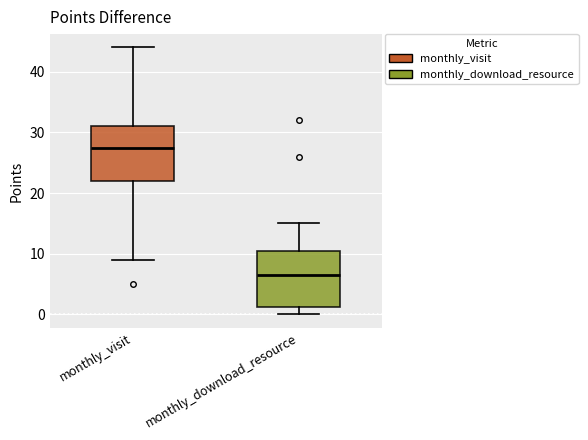

Reading left to right, transcribe this box plot: for each box, give where its median line is, the range the box spans, and where its two whiskers end, as read against the y-axis. The values are not printed on the chart, so give them approximately, as read against the axis.

monthly_visit: median 28, box 22 to 31, whiskers 9 to 44
monthly_download_resource: median 7, box 1 to 11, whiskers 0 to 15